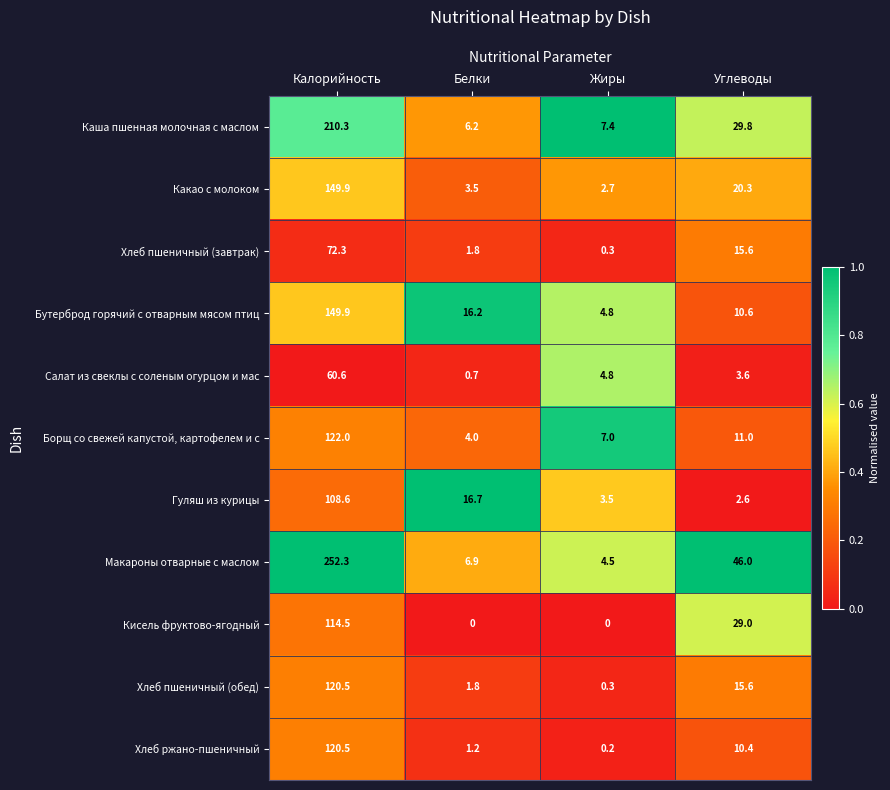

What is the difference between the Бутерброд горячий с отварным мясом птиц values at Углеводы and Калорийность?

139.3